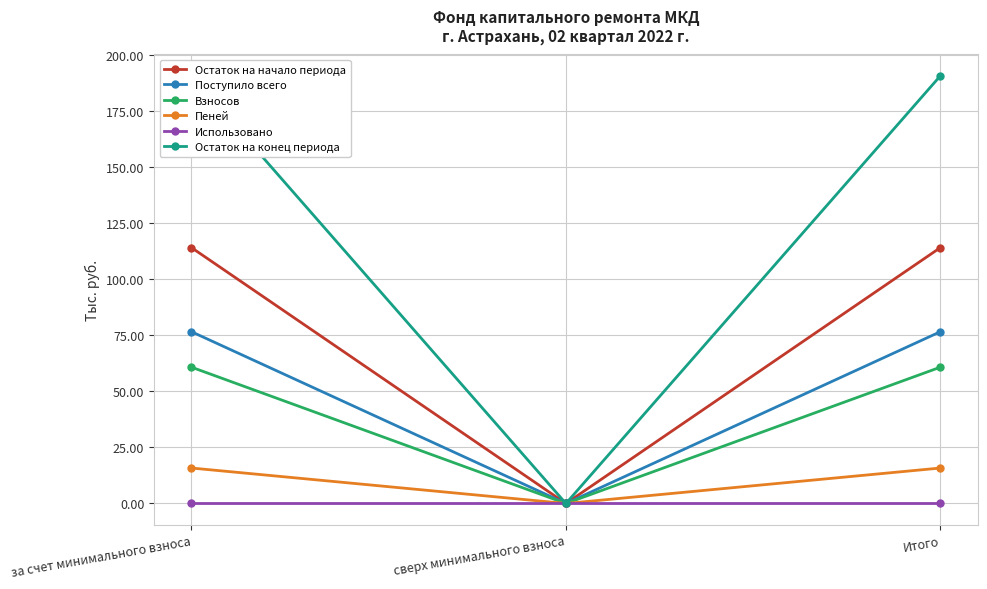

Is it true that Поступило всего equals 128.0 at Итого?

False